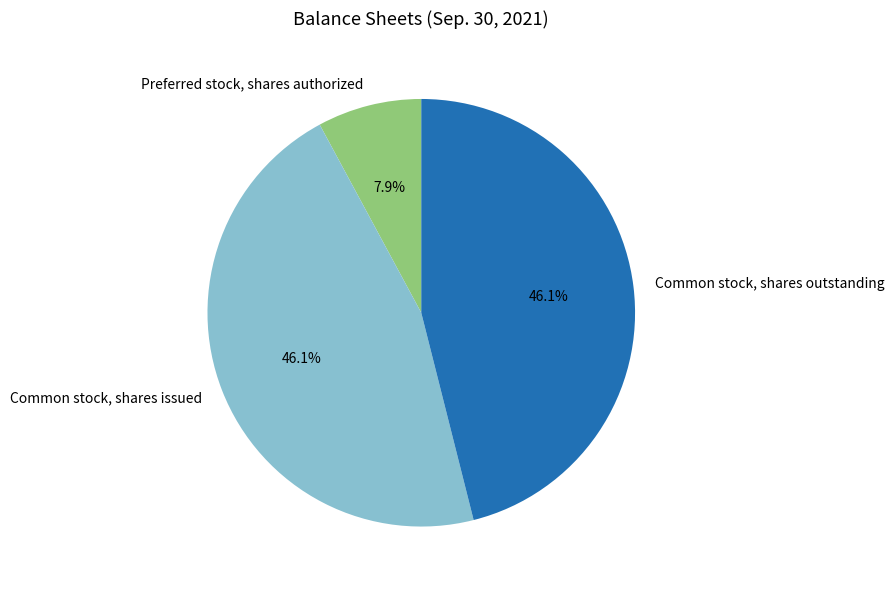

Combined, what portion of the pie is Preferred stock, shares authorized and Common stock, shares outstanding?

53.9%